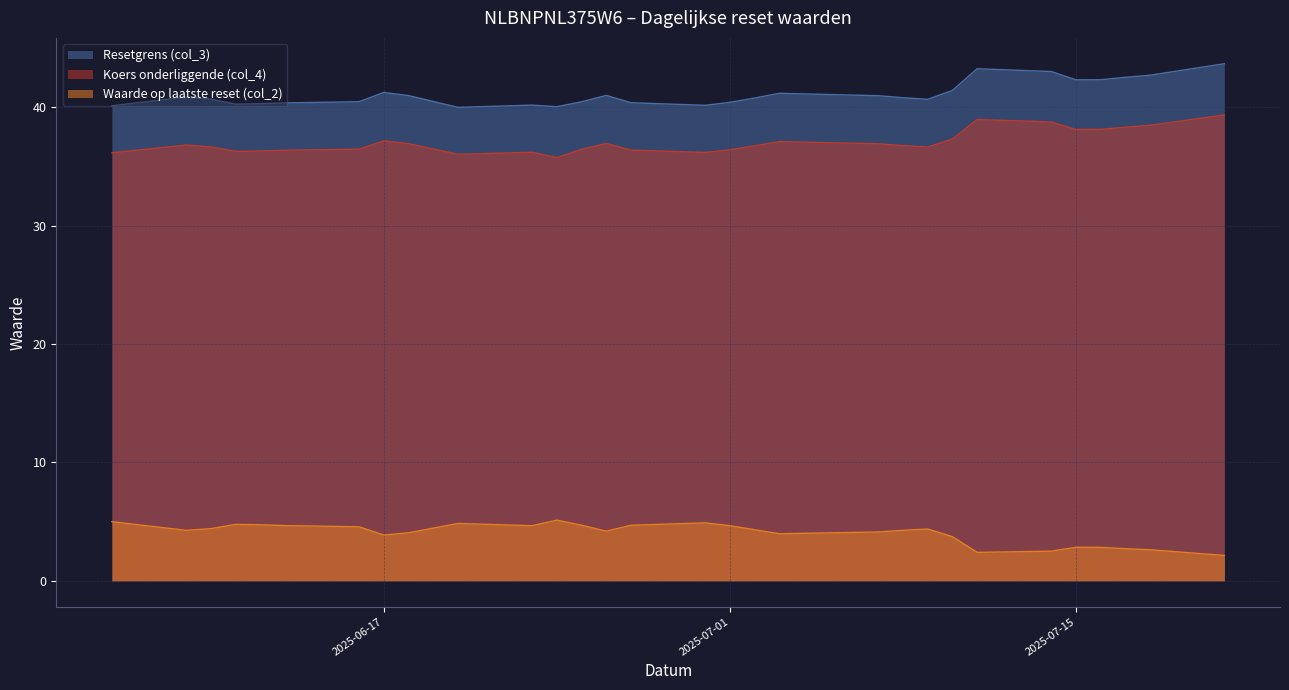

Where does the Koers onderliggende (col_4) series first go above 36?

2025-06-06